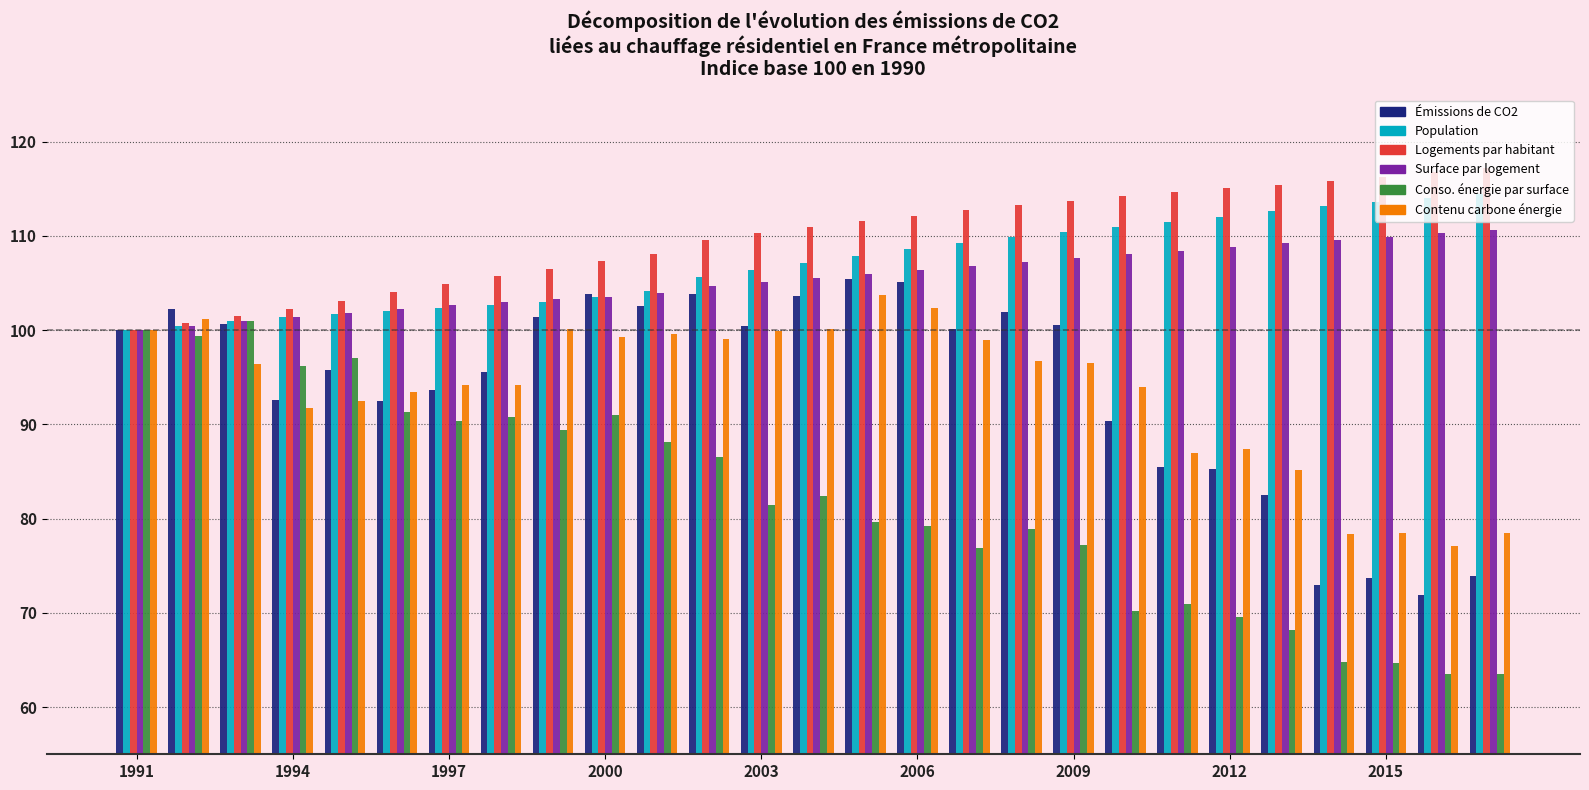

What is the greatest value displayed?

117.2